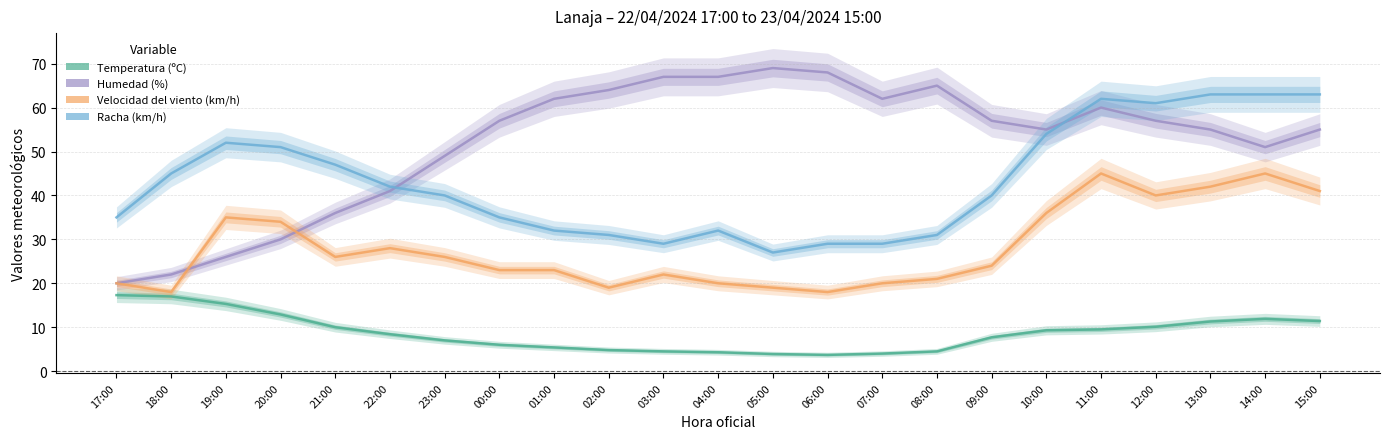

At which category does Velocidad del viento (km/h) reach its first local peak?

19:00